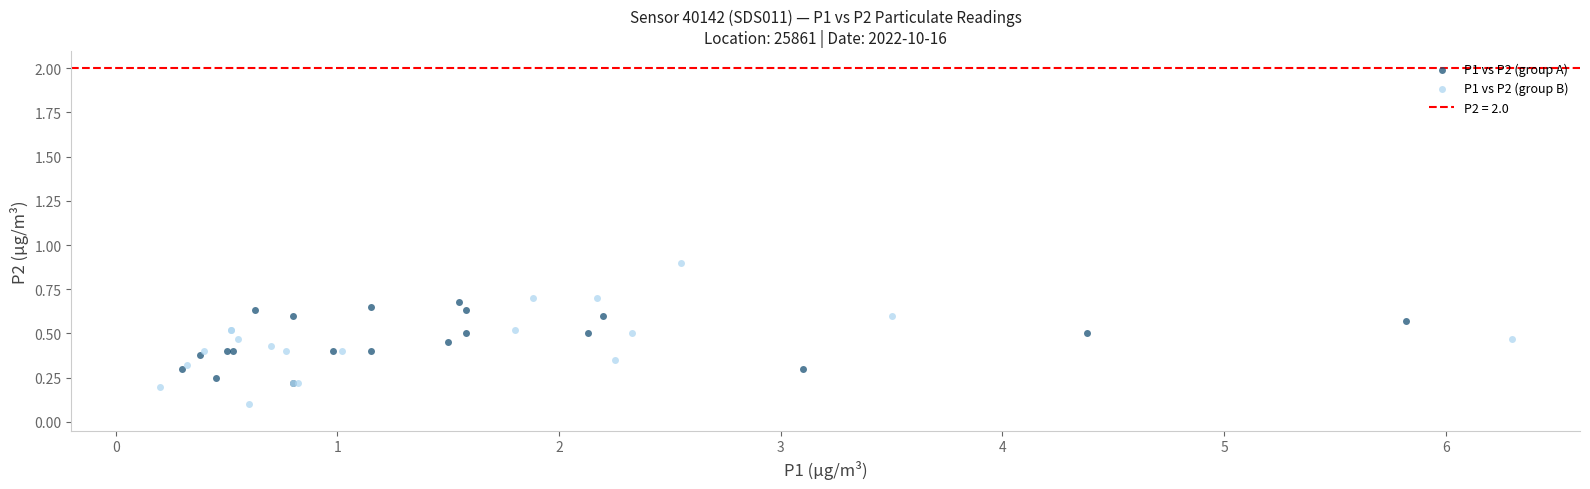

Which series reaches the minimum Y coordinate?

P1 vs P2 (group B)